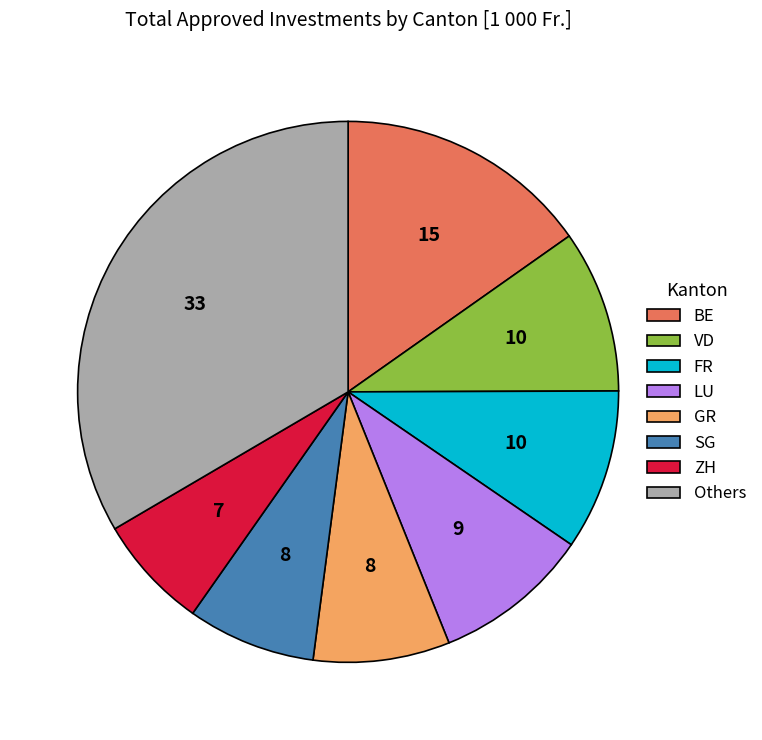

The VD slice represents 15% of the pie. True or false?

False